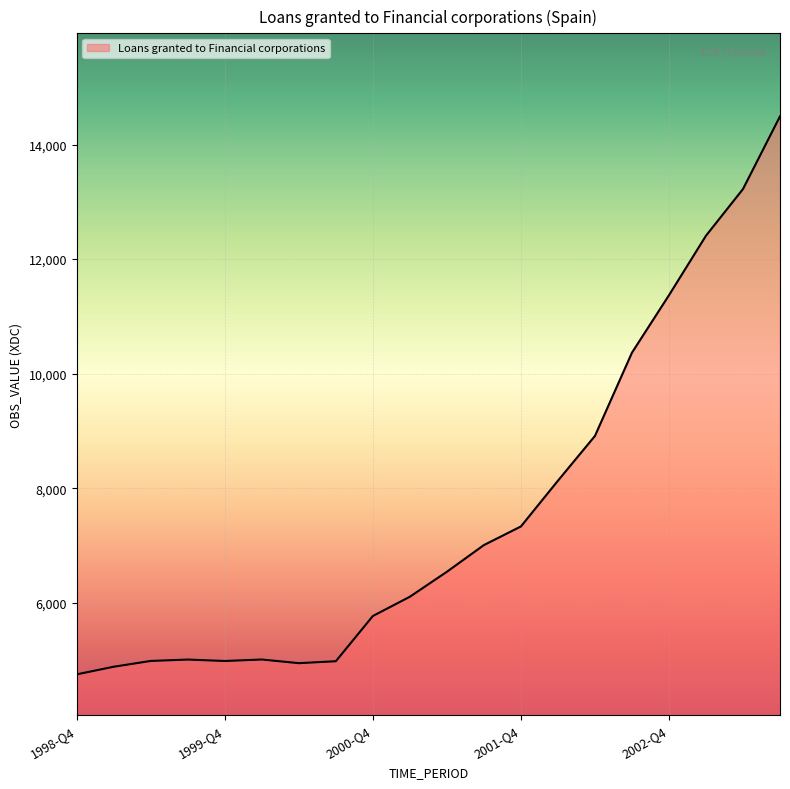

What is the smallest value displayed?

4750